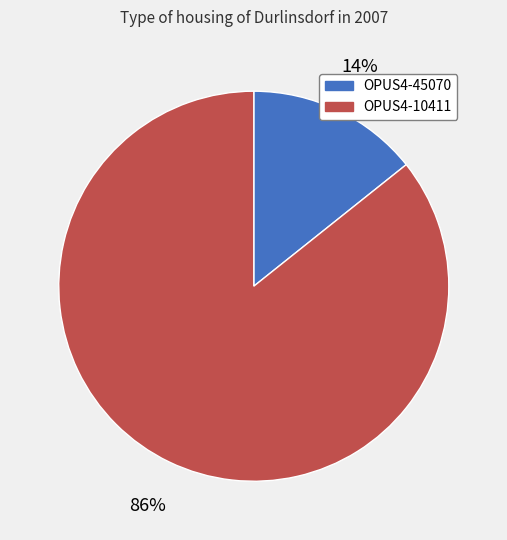

Combined, do OPUS4-45070 and OPUS4-10411 account for over 50%?

Yes